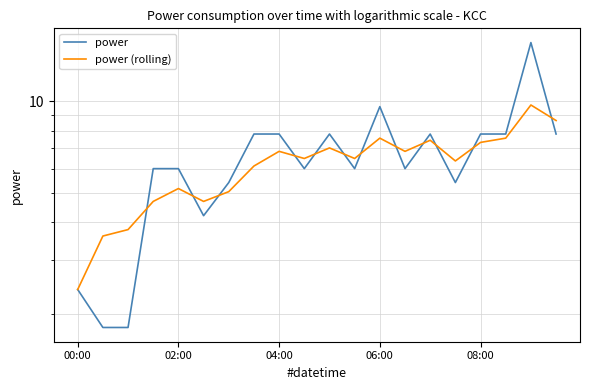

True or false: power (rolling) and power cross at least once.

True